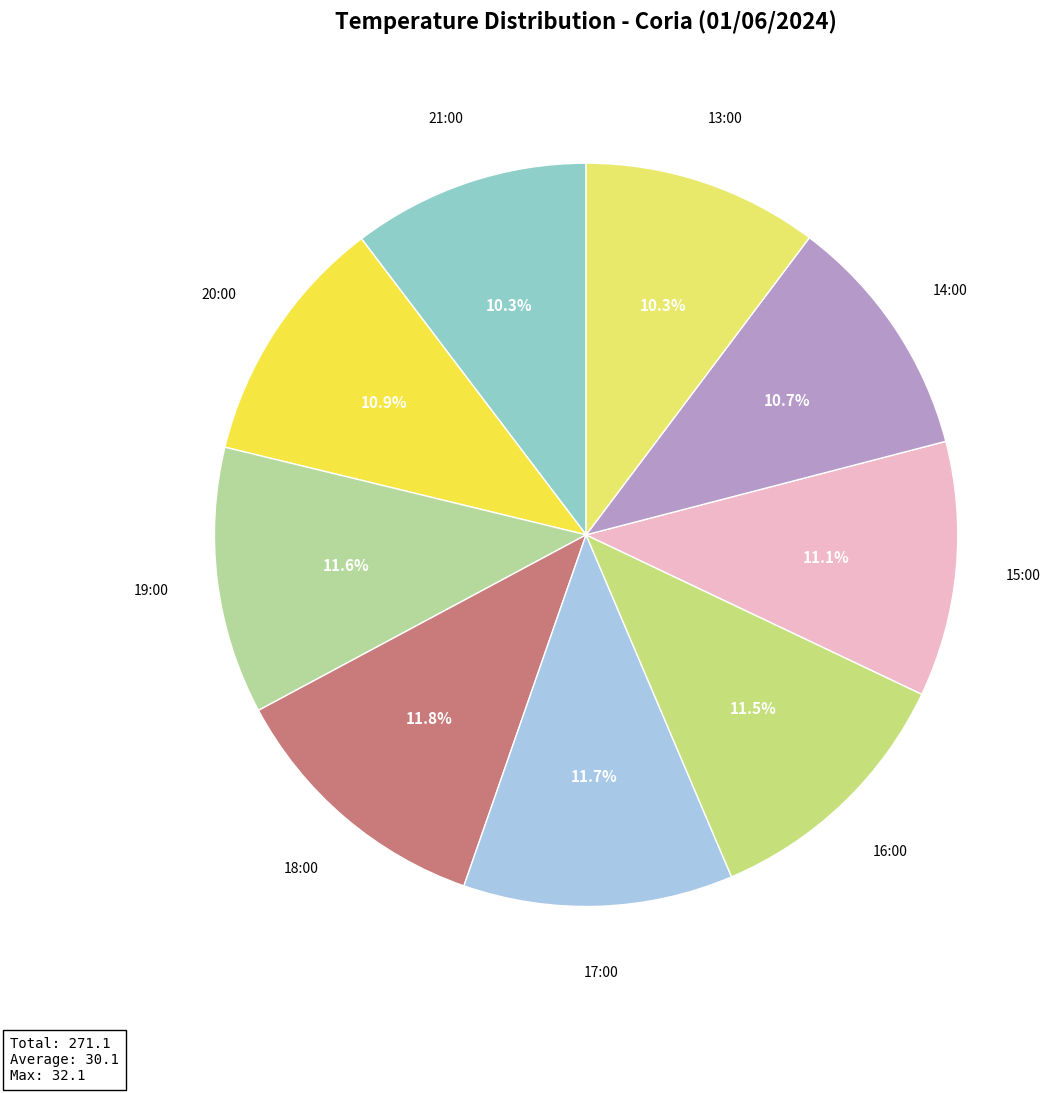

To the nearest percent, what portion does 21:00 represent?

10%